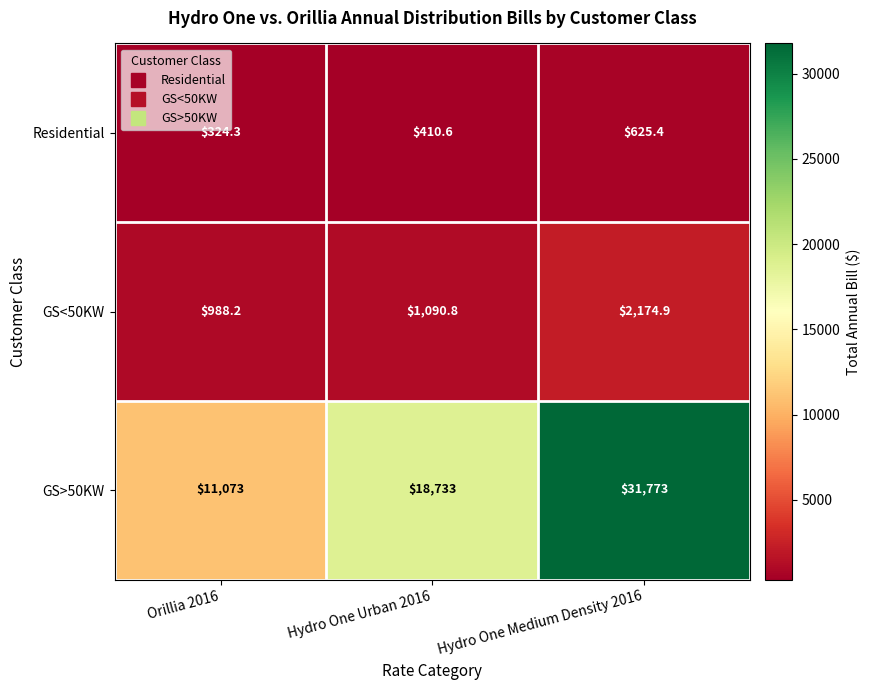

What is the total value across all series at Hydro One Urban 2016?

20234.4